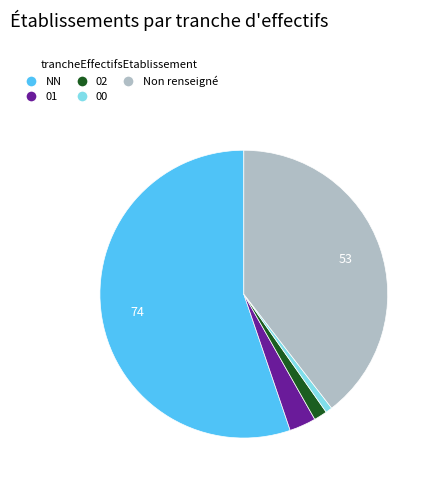

Is there a majority slice in this chart?

Yes